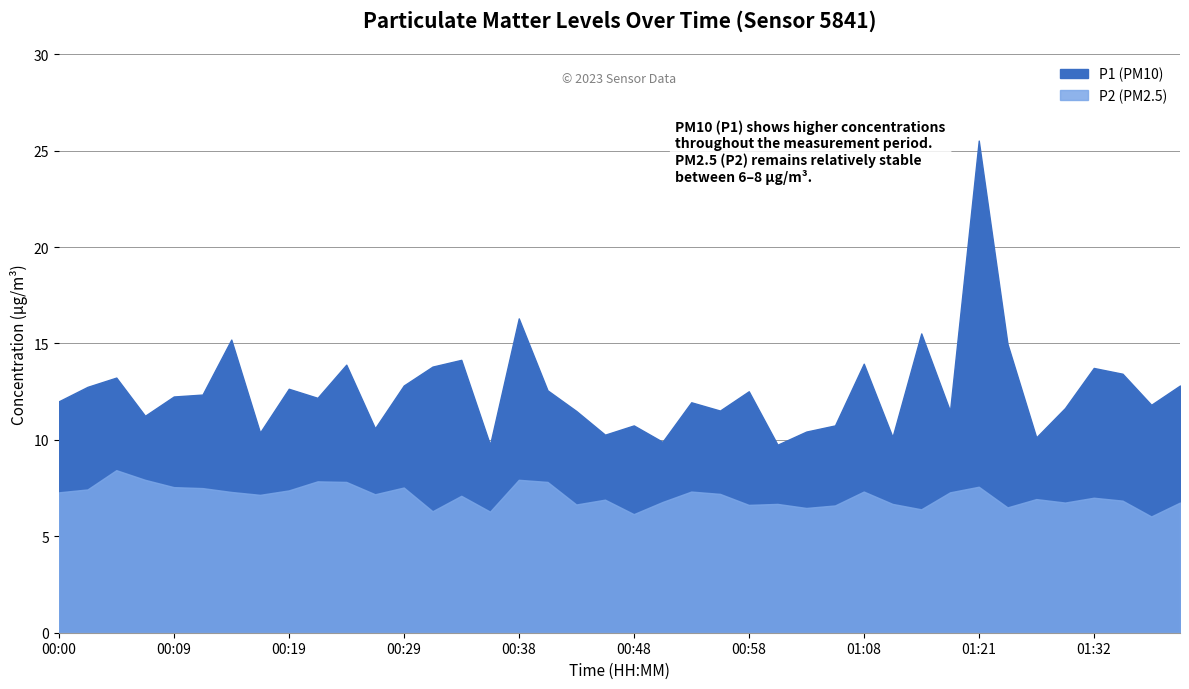

Which has a higher value, 00:26 or 00:02?

00:02